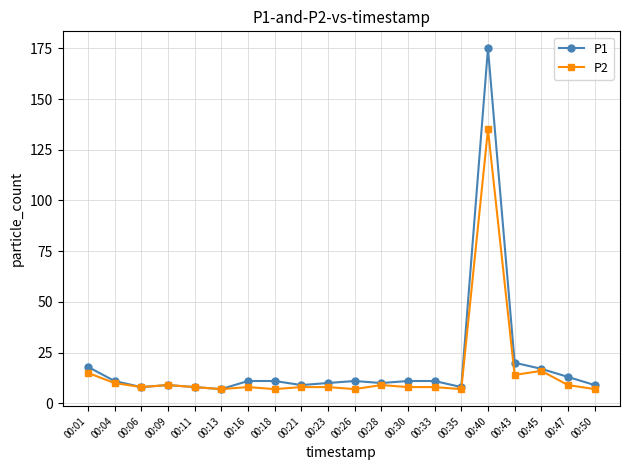

What is the greatest value displayed?

175